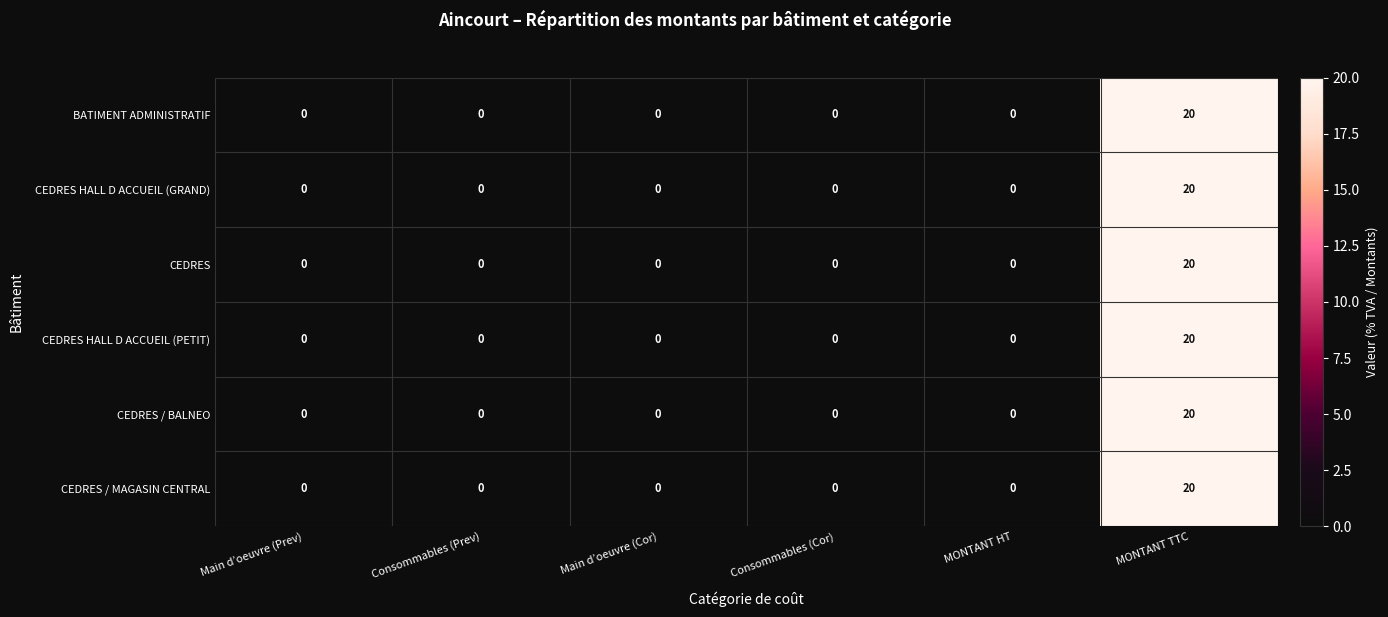

At which category is the sum across all series the highest?

MONTANT TTC